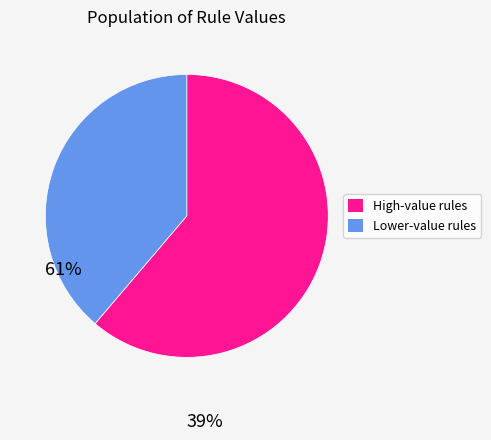

Is there any slice that represents more than half of the pie?

Yes